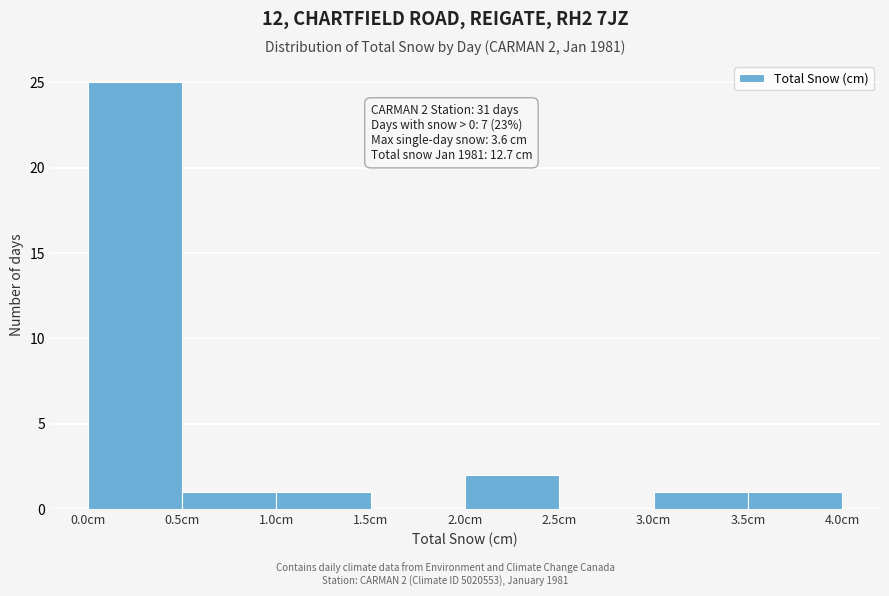

Which range on the x-axis has the tallest bar?

0.0 to 0.5